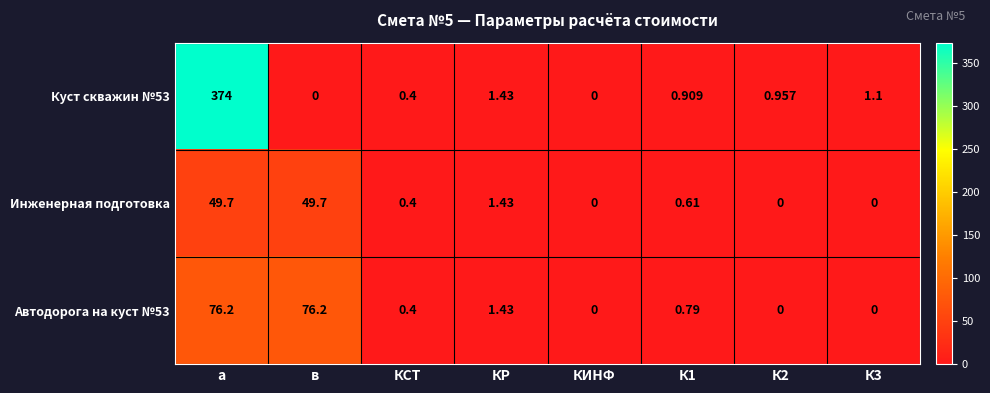

At which label is Инженерная подготовка closest to 24?

КР